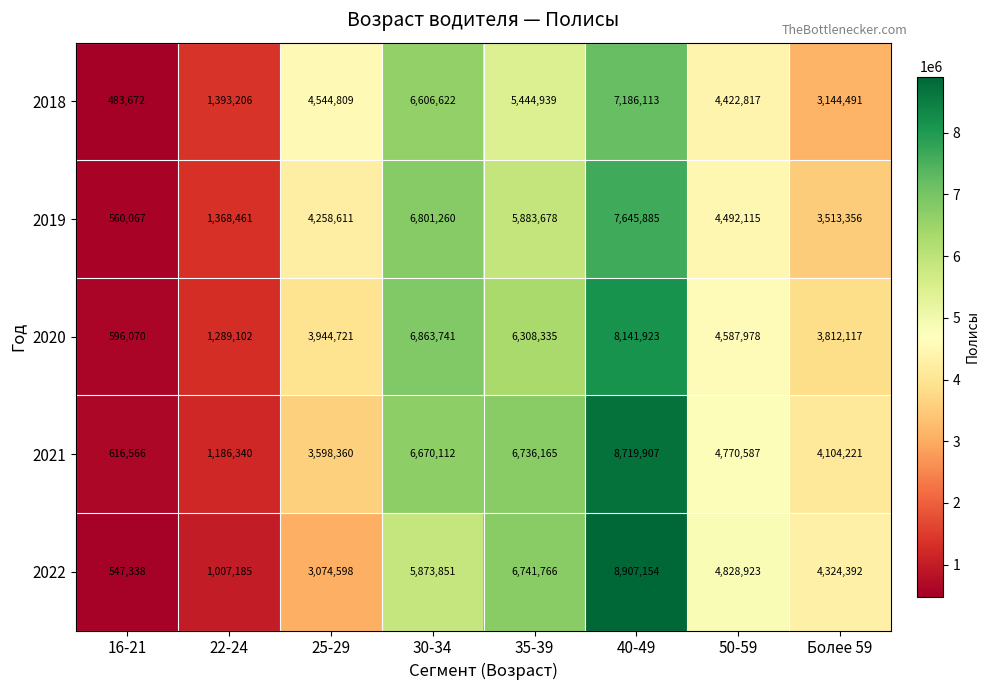

What is the lowest value of the 2019 series?

560067